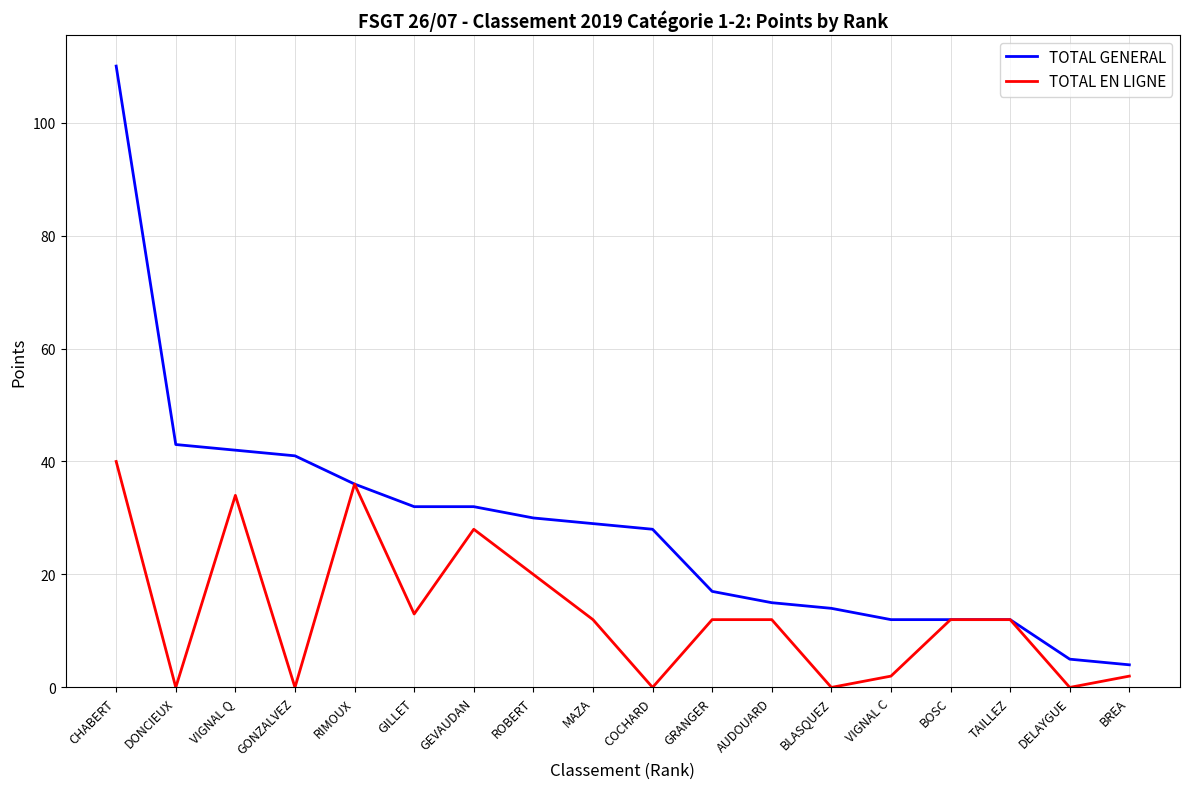

Which category has the highest value in the TOTAL EN LIGNE series?

CHABERT